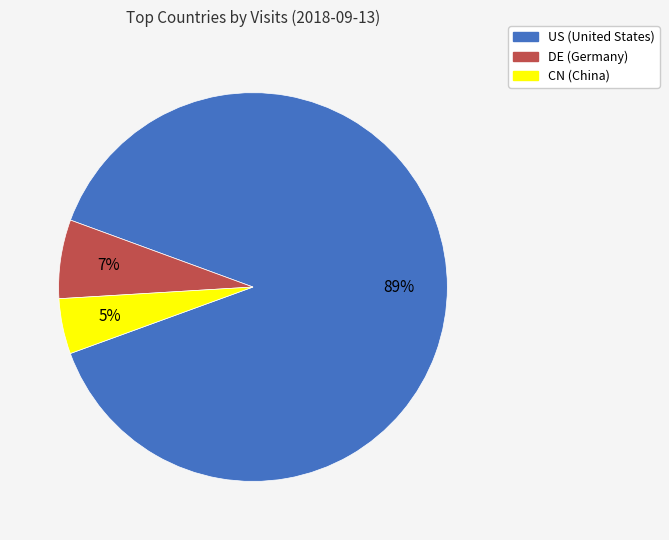

Which slice is the largest?

US